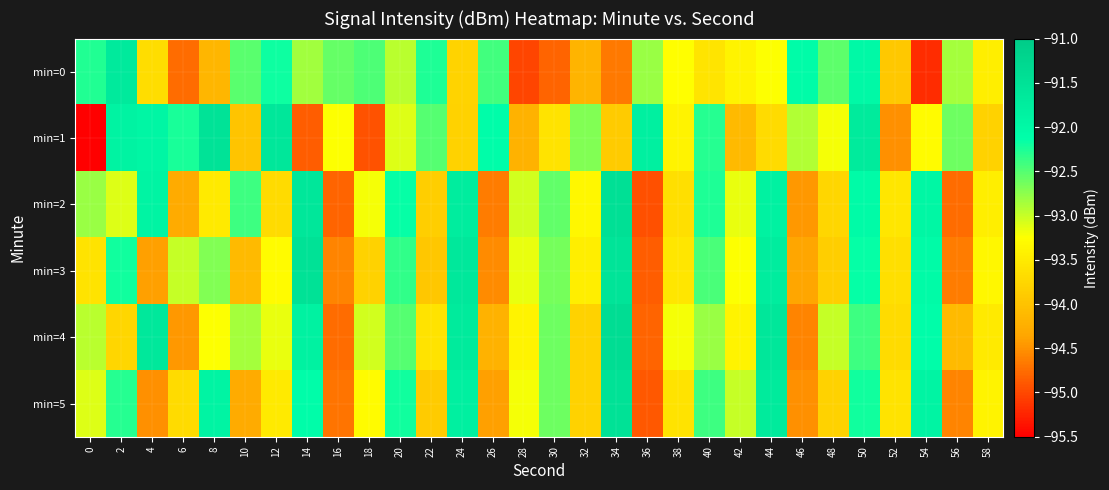

Which series has the largest total across all categories?

min=2